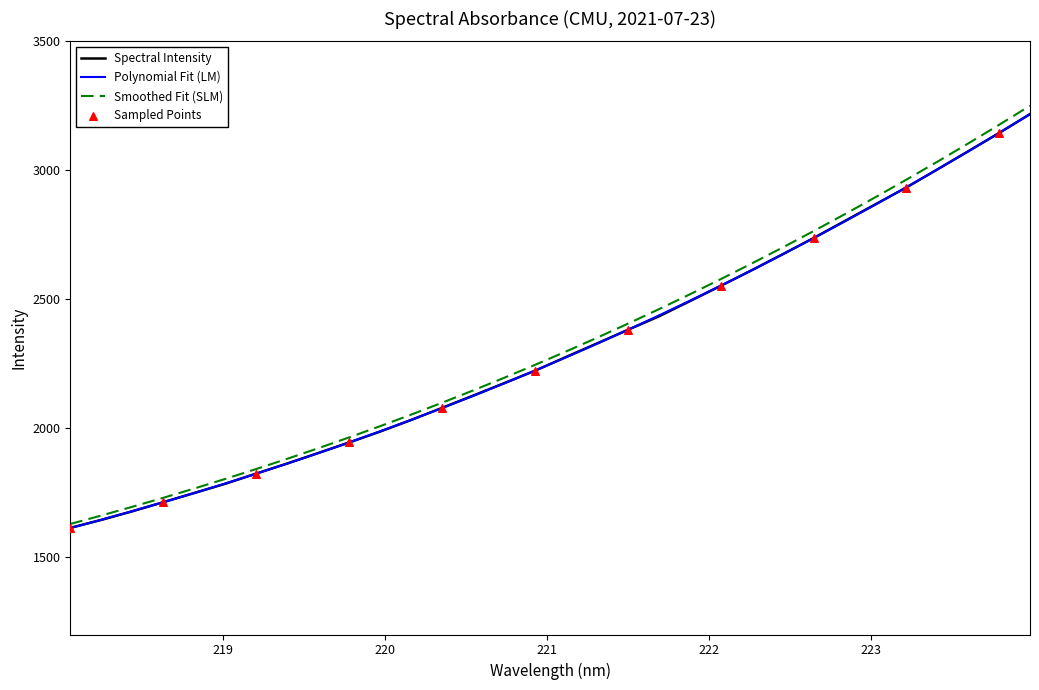

Which series has the largest range (max minus min)?

Smoothed Fit (SLM)